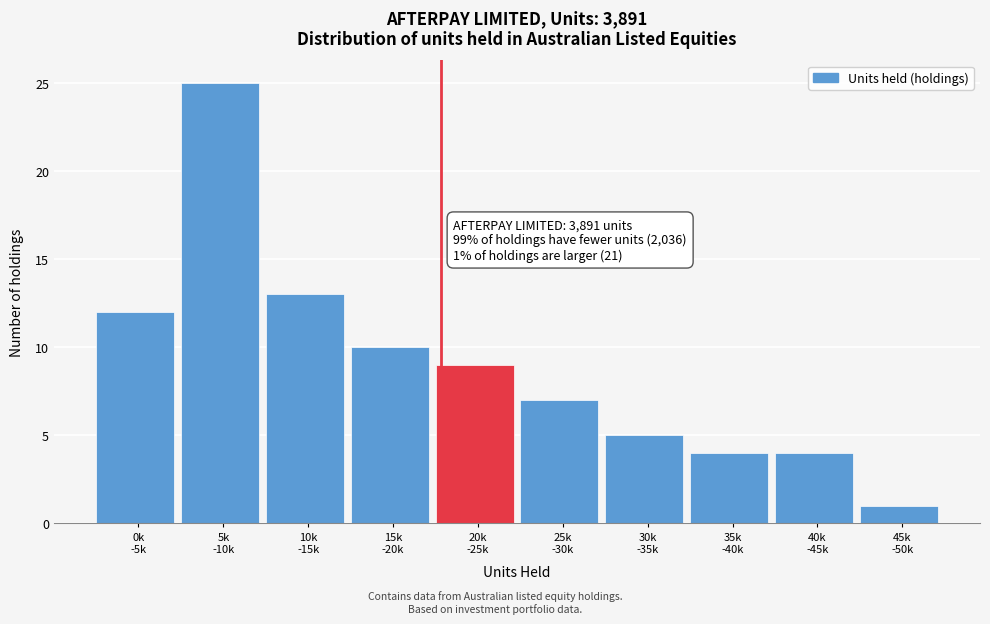

Reading left to right, extract all data points from this chart.

12	25	13	10	9	7	5	4	4	1